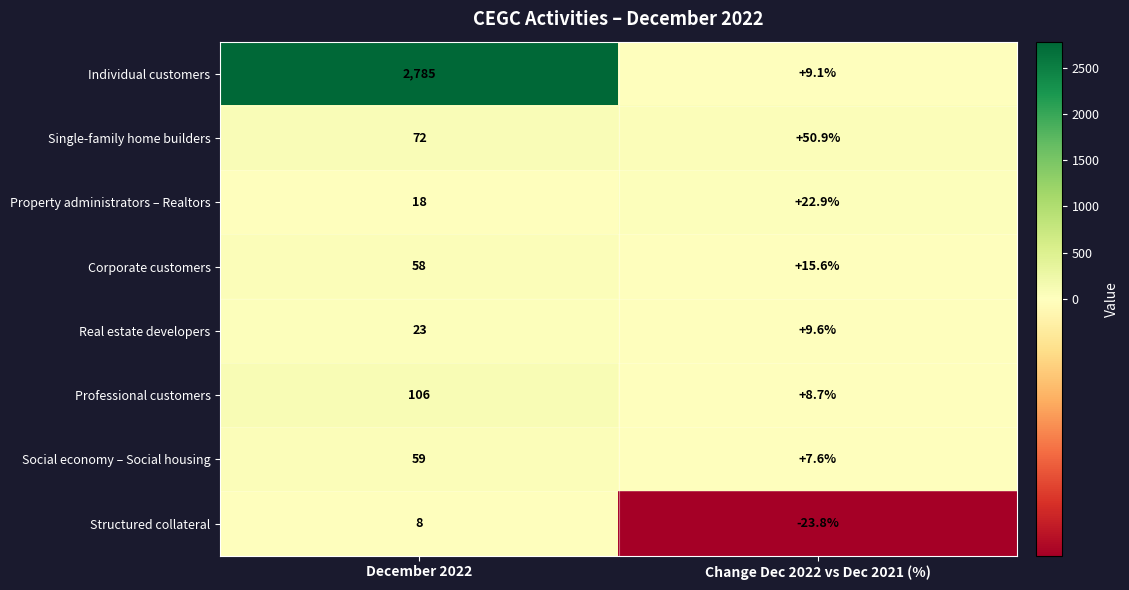

Reading left to right, transcribe all the data shown in this chart.

Individual customers: December 2022=2785.0	Change Dec 2022 vs Dec 2021 (%)=9.1
Single-family home builders: December 2022=72.0	Change Dec 2022 vs Dec 2021 (%)=50.9
Property administrators – Realtors: December 2022=18.0	Change Dec 2022 vs Dec 2021 (%)=22.9
Corporate customers: December 2022=58.0	Change Dec 2022 vs Dec 2021 (%)=15.6
Real estate developers: December 2022=23.0	Change Dec 2022 vs Dec 2021 (%)=9.6
Professional customers: December 2022=106.0	Change Dec 2022 vs Dec 2021 (%)=8.7
Social economy – Social housing: December 2022=59.0	Change Dec 2022 vs Dec 2021 (%)=7.6
Structured collateral: December 2022=8.0	Change Dec 2022 vs Dec 2021 (%)=-23.8